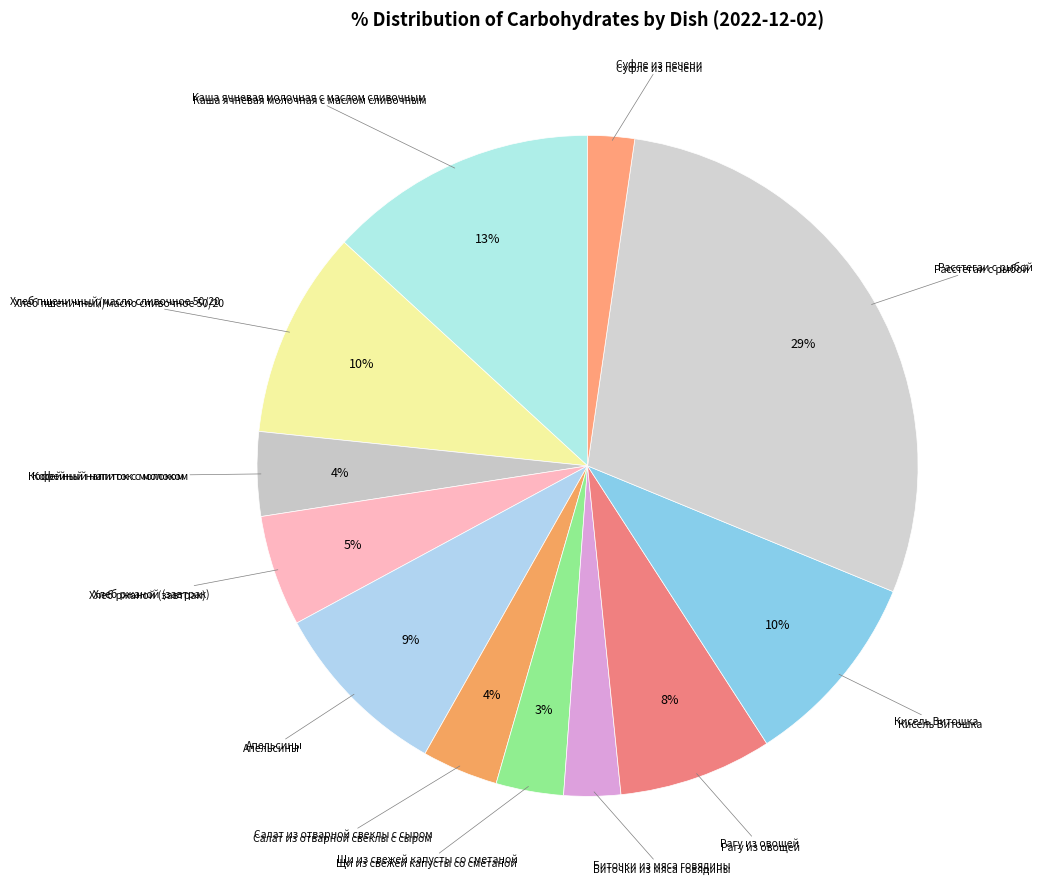

Which slice is the smallest?

Суфле из печени